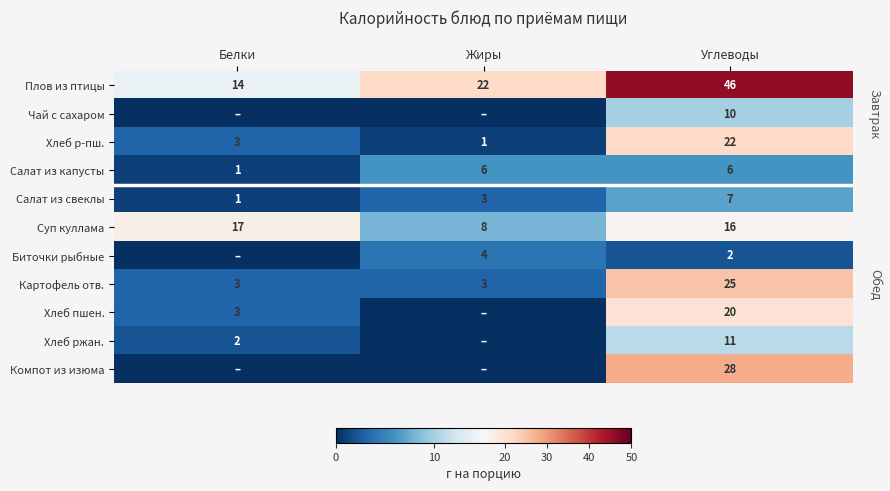

Where does the Суп куллама series first go above 16?

Белки